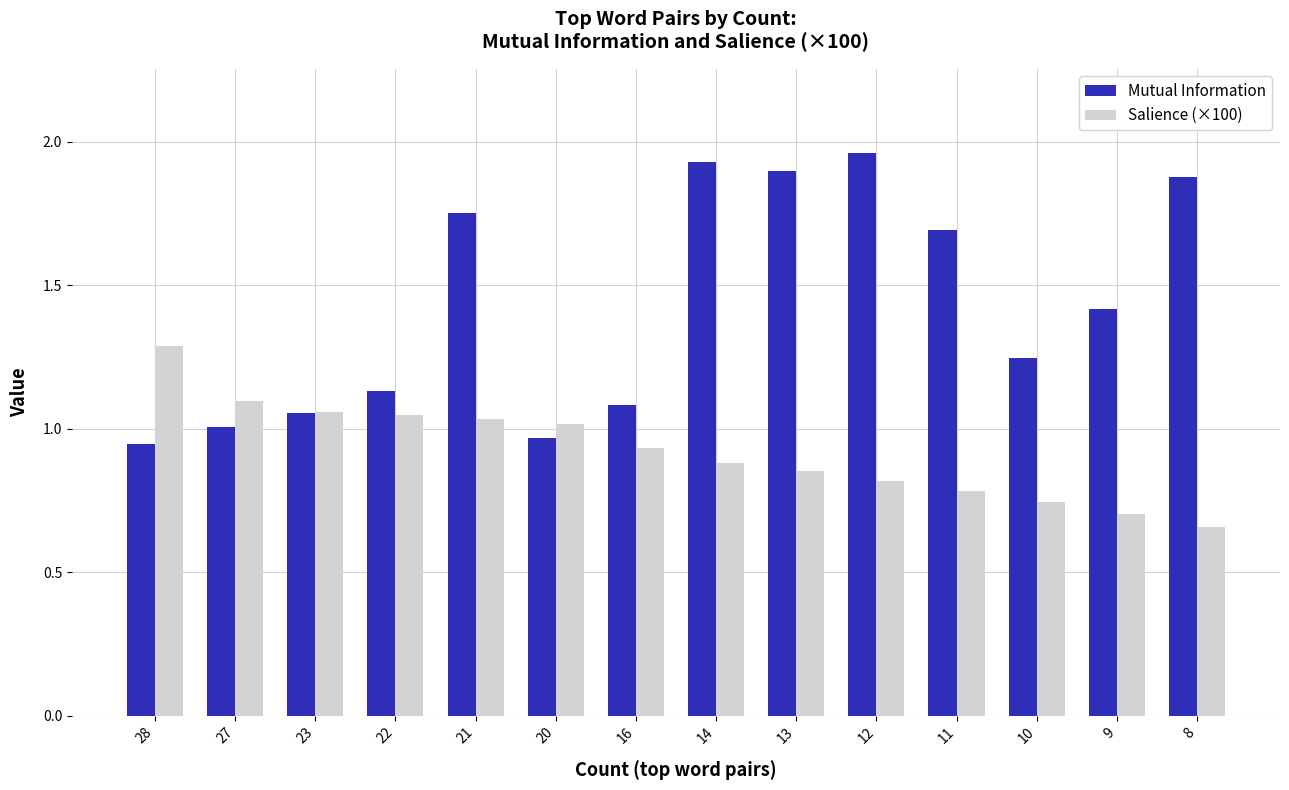

What is the sum of all Salience (×100) values?

12.9